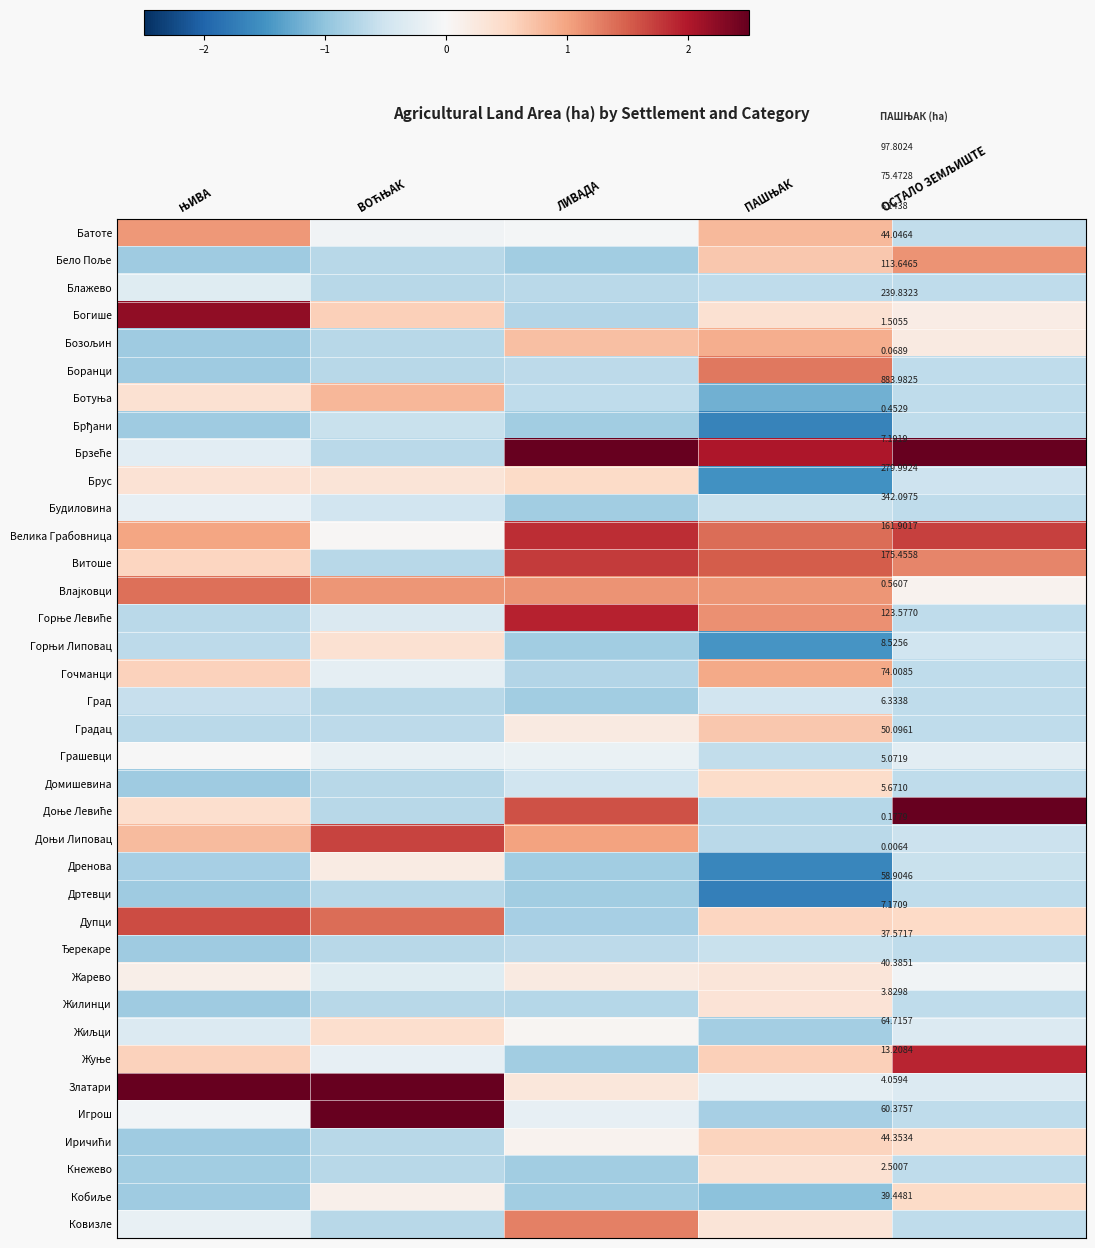

Count the number of categories in the chart.

5